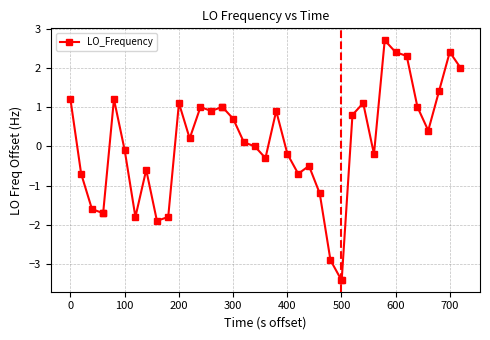

What is the greatest value displayed?

2.7